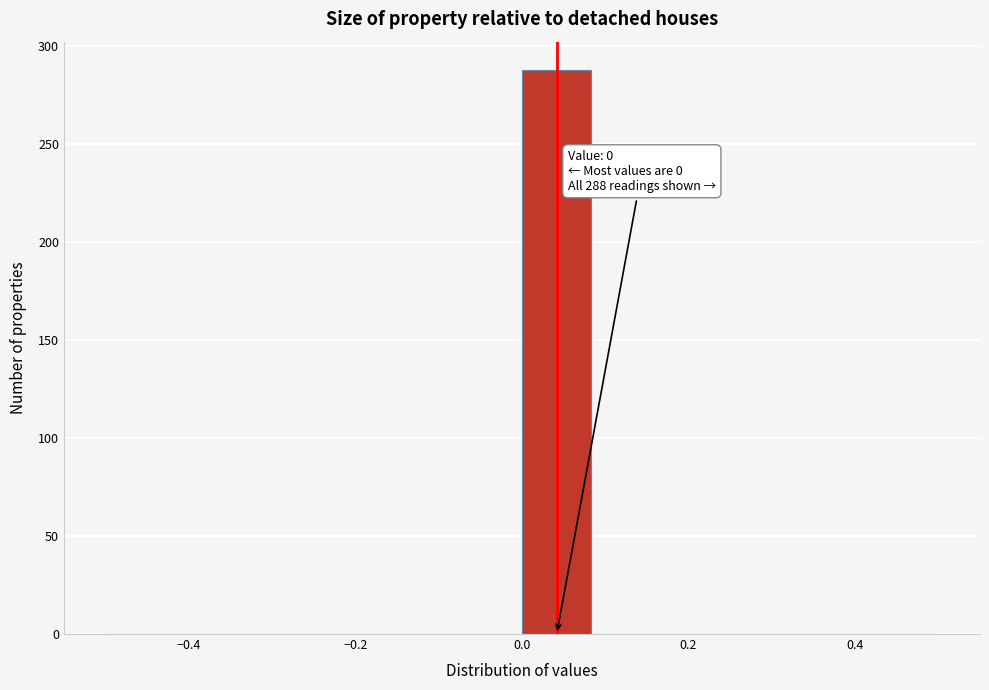

Which range on the x-axis has the tallest bar?

0.00 to 0.08